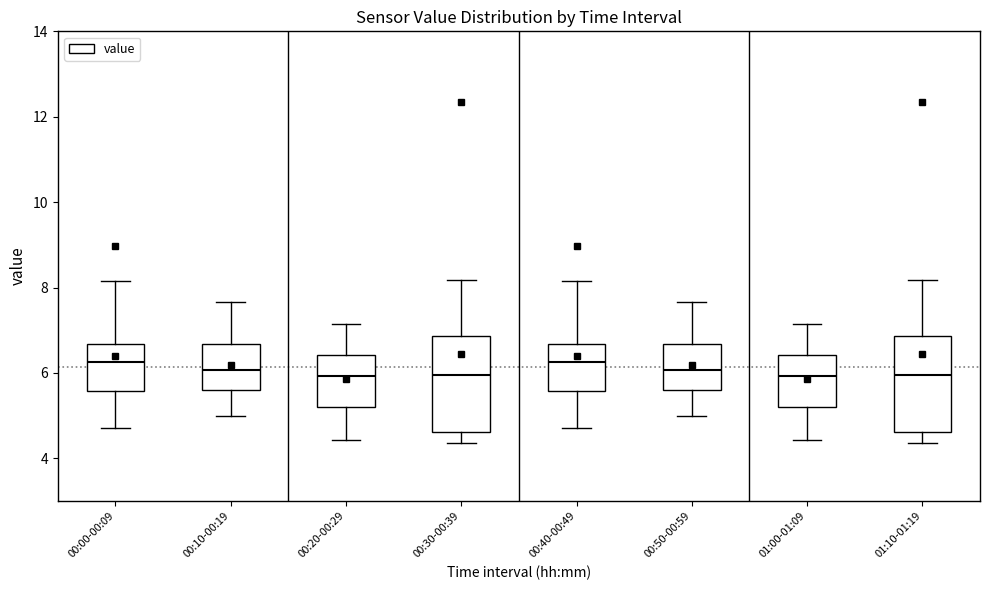

Reading left to right, transcribe this box plot: for each box, give where its median line is, the range the box spans, and where its two whiskers end, as read against the y-axis. The values are not printed on the chart, so give them approximately, as read against the axis.

00:00-00:09: median 6.2, box 5.6 to 6.6, whiskers 4.8 to 8.2
00:10-00:19: median 6.0, box 5.6 to 6.6, whiskers 5.0 to 7.6
00:20-00:29: median 6.0, box 5.2 to 6.4, whiskers 4.4 to 7.2
00:30-00:39: median 6.0, box 4.6 to 6.8, whiskers 4.4 to 8.2
00:40-00:49: median 6.2, box 5.6 to 6.6, whiskers 4.8 to 8.2
00:50-00:59: median 6.0, box 5.6 to 6.6, whiskers 5.0 to 7.6
01:00-01:09: median 6.0, box 5.2 to 6.4, whiskers 4.4 to 7.2
01:10-01:19: median 6.0, box 4.6 to 6.8, whiskers 4.4 to 8.2